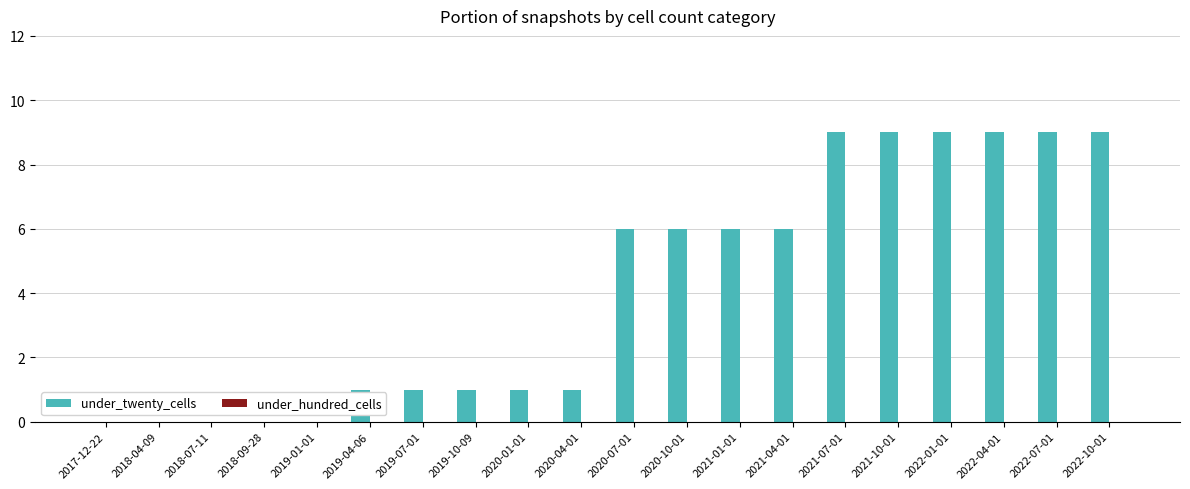

The chart shows a value of 1 at 2019-07-01. True or false?

True